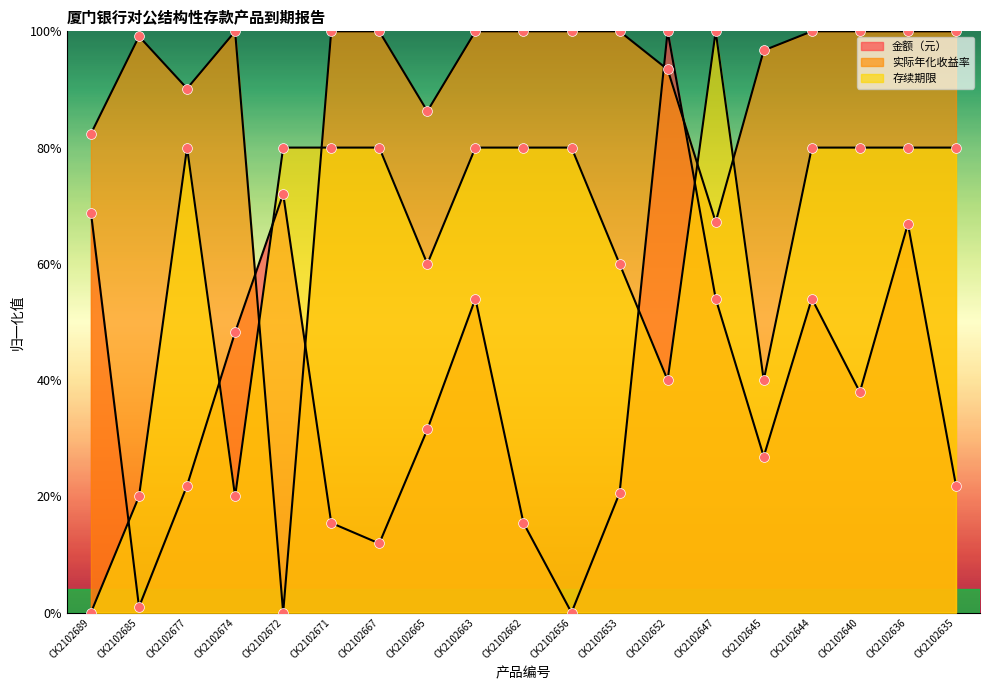

Is the value of 存续期限 at CK2102689 greater than the value of 金额（元） at CK2102647?

No